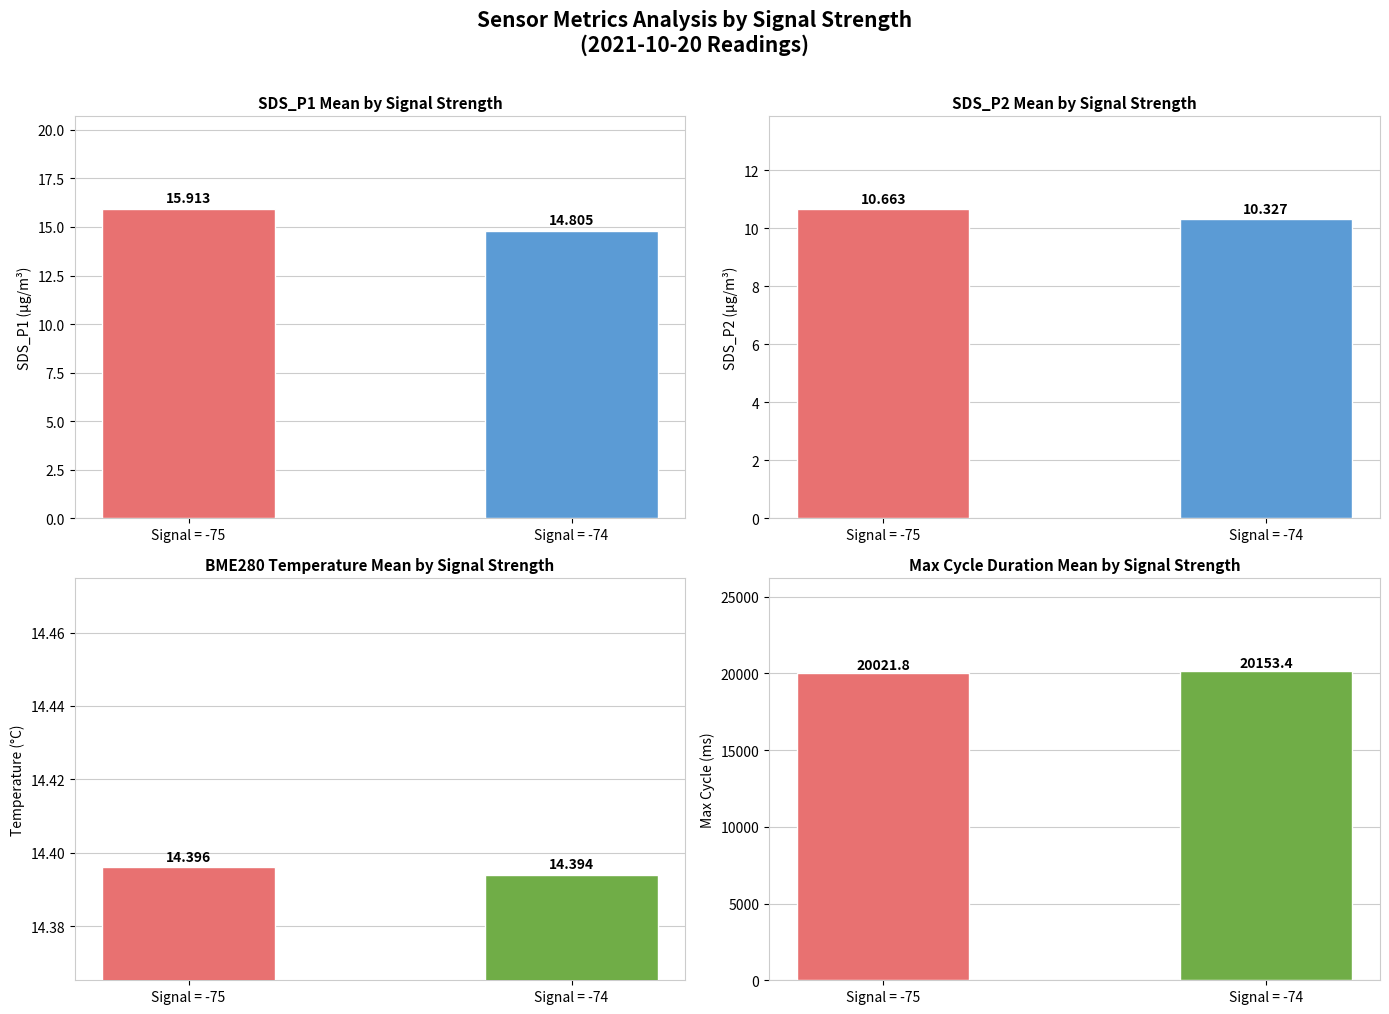

Is it true that SDS_P2 equals 16.8 at Signal = -75?

False